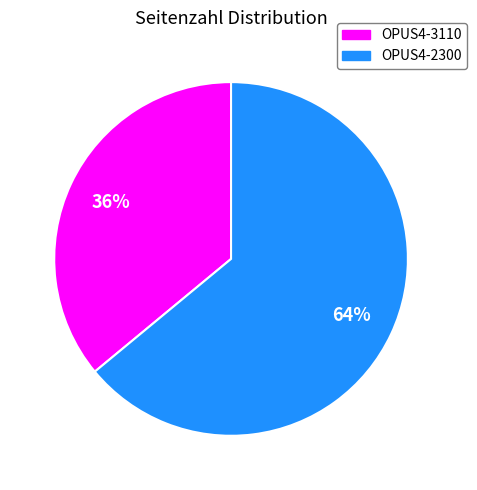

Is it true that OPUS4-2300 is 64% of the pie?

True